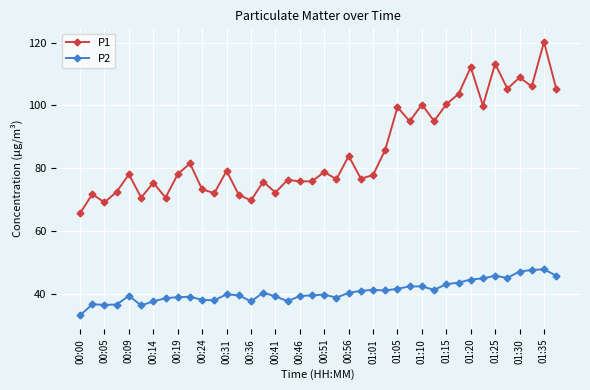

True or false: P1 has more than 1 points higher than both neighbors.

True